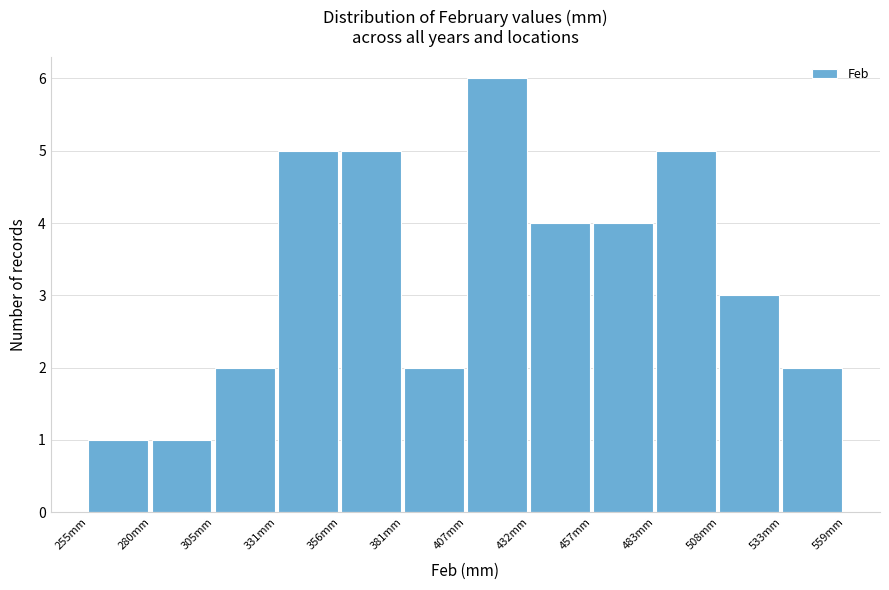

Over which range of the x-axis is the bar tallest?

405 to 430